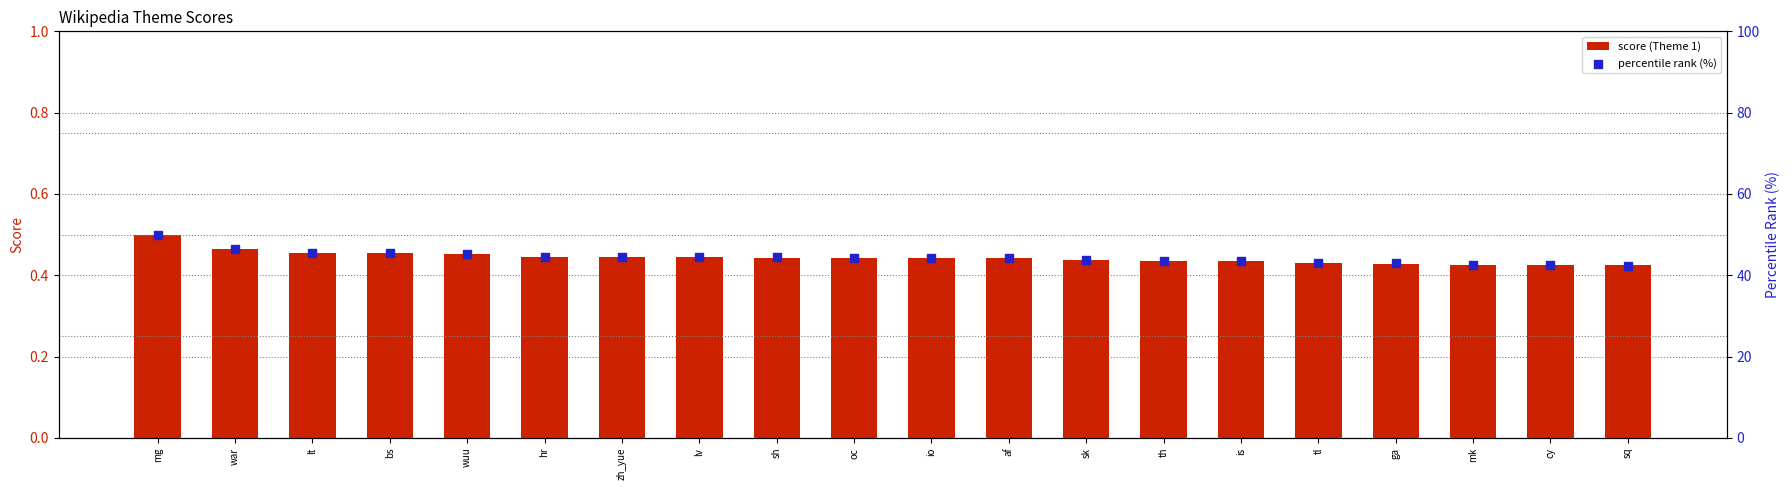

Which series has the largest Y range (max minus min)?

percentile rank (%)